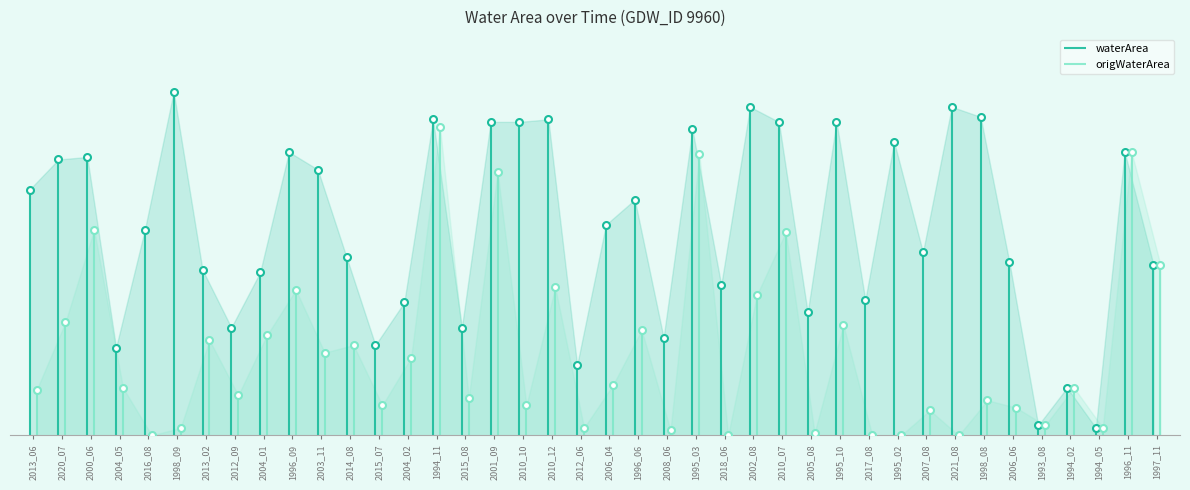

The value of origWaterArea at 1995_02 is 0.0. True or false?

True